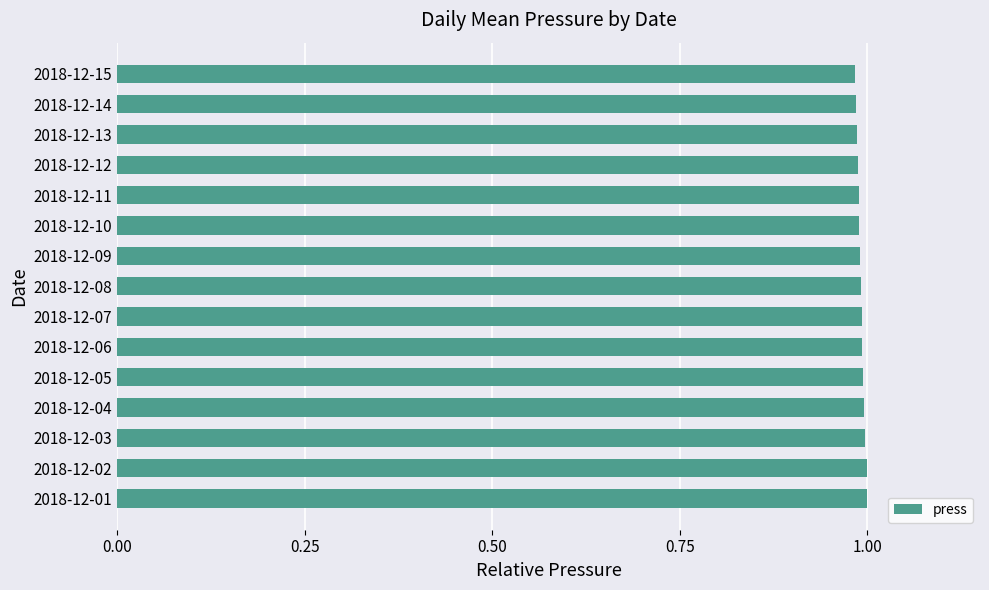

What is the sum of the values at 2018-12-10 and 2018-12-09?

2.0